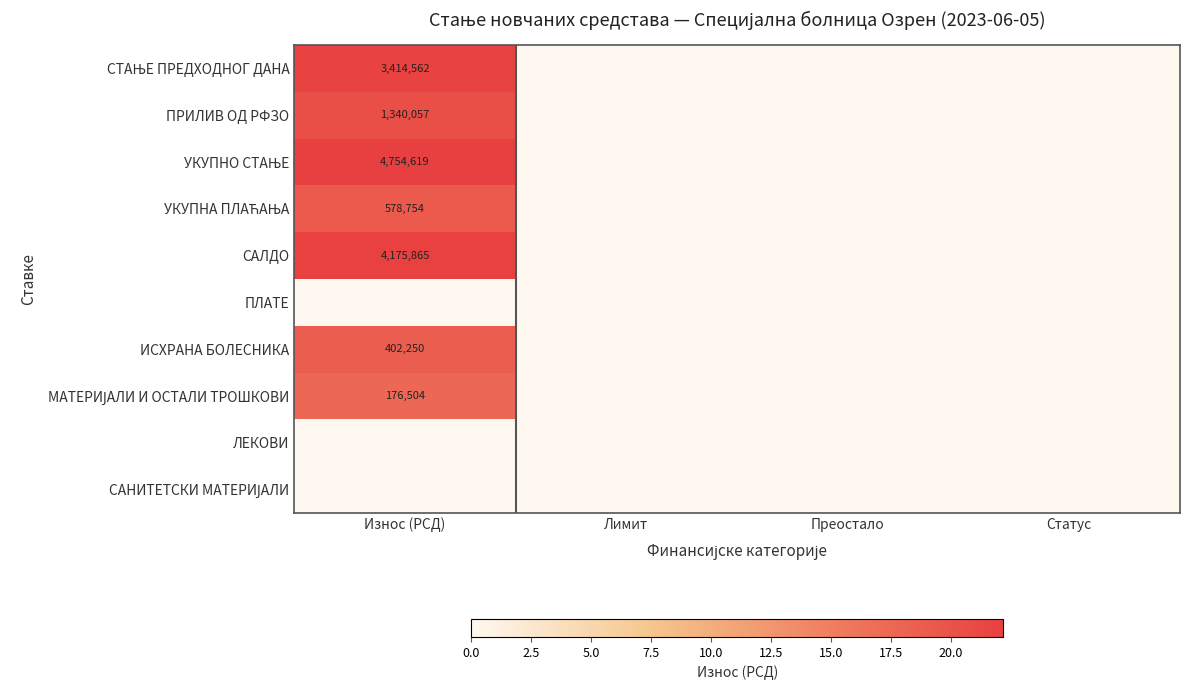

At which label does ПЛАТЕ reach its minimum?

Износ (РСД)